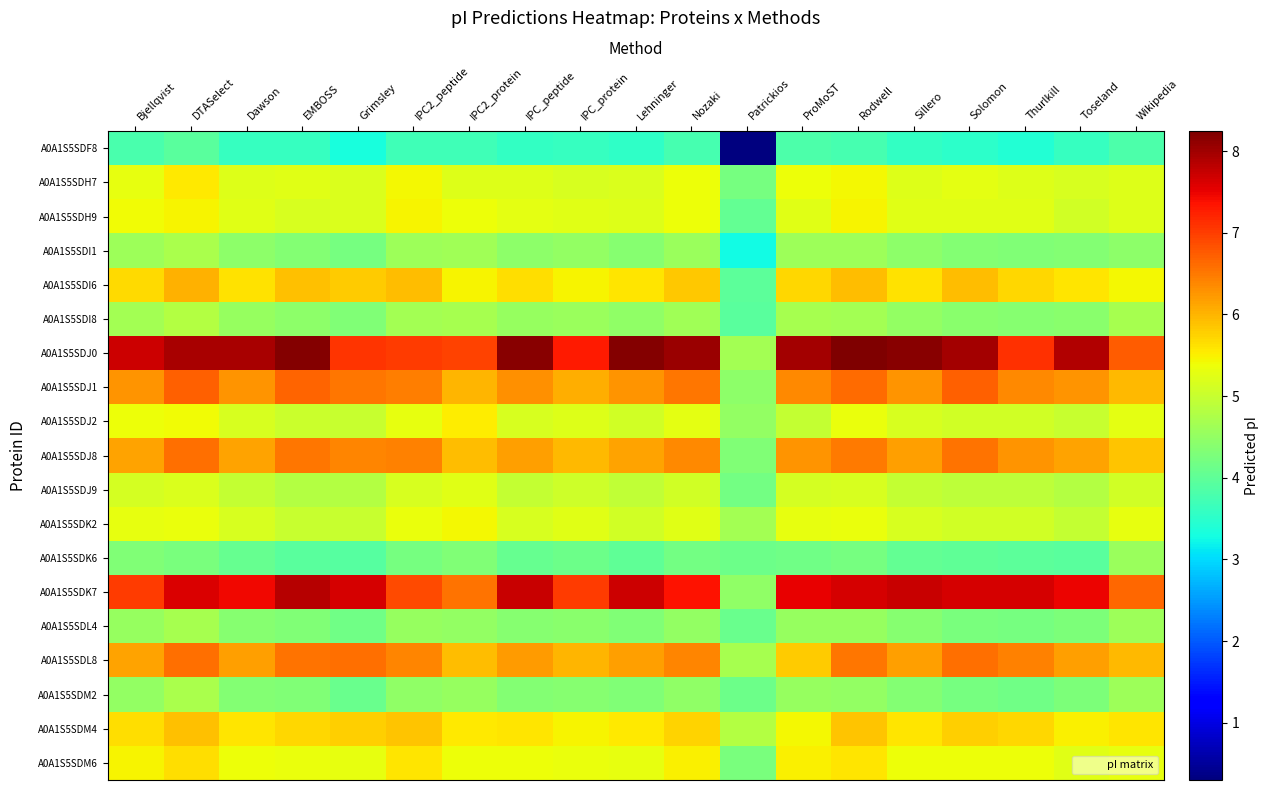

Reading left to right, what are all the values shown in this chart?

A0A1S5SDF8: Bjellqvist=3.8	DTASelect=3.9	Dawson=3.6	EMBOSS=3.6	Grimsley=3.3	IPC2_peptide=3.7	IPC2_protein=3.7	IPC_peptide=3.6	IPC_protein=3.6	Lehninger=3.5	Nozaki=3.8	Patrickios=0.3	ProMoST=3.8	Rodwell=3.7	Sillero=3.6	Solomon=3.5	Thurlkill=3.4	Toseland=3.6	Wikipedia=3.8
A0A1S5SDH7: Bjellqvist=5.3	DTASelect=5.6	Dawson=5.2	EMBOSS=5.3	Grimsley=5.2	IPC2_peptide=5.4	IPC2_protein=5.2	IPC_peptide=5.2	IPC_protein=5.2	Lehninger=5.2	Nozaki=5.4	Patrickios=4.2	ProMoST=5.4	Rodwell=5.4	Sillero=5.2	Solomon=5.3	Thurlkill=5.2	Toseland=5.1	Wikipedia=5.2
A0A1S5SDH9: Bjellqvist=5.4	DTASelect=5.5	Dawson=5.3	EMBOSS=5.2	Grimsley=5.2	IPC2_peptide=5.5	IPC2_protein=5.4	IPC_peptide=5.3	IPC_protein=5.3	Lehninger=5.2	Nozaki=5.4	Patrickios=4.0	ProMoST=5.3	Rodwell=5.5	Sillero=5.2	Solomon=5.2	Thurlkill=5.2	Toseland=5.1	Wikipedia=5.2
A0A1S5SDI1: Bjellqvist=4.6	DTASelect=4.7	Dawson=4.4	EMBOSS=4.4	Grimsley=4.2	IPC2_peptide=4.6	IPC2_protein=4.6	IPC_peptide=4.4	IPC_protein=4.5	Lehninger=4.4	Nozaki=4.6	Patrickios=3.2	ProMoST=4.6	Rodwell=4.6	Sillero=4.4	Solomon=4.3	Thurlkill=4.3	Toseland=4.3	Wikipedia=4.4
A0A1S5SDI6: Bjellqvist=5.7	DTASelect=6.0	Dawson=5.6	EMBOSS=5.9	Grimsley=5.8	IPC2_peptide=5.9	IPC2_protein=5.5	IPC_peptide=5.6	IPC_protein=5.5	Lehninger=5.6	Nozaki=5.8	Patrickios=4.0	ProMoST=5.7	Rodwell=5.9	Sillero=5.6	Solomon=5.9	Thurlkill=5.7	Toseland=5.6	Wikipedia=5.4
A0A1S5SDI8: Bjellqvist=4.7	DTASelect=4.8	Dawson=4.5	EMBOSS=4.4	Grimsley=4.3	IPC2_peptide=4.7	IPC2_protein=4.7	IPC_peptide=4.5	IPC_protein=4.6	Lehninger=4.5	Nozaki=4.6	Patrickios=4.0	ProMoST=4.7	Rodwell=4.7	Sillero=4.5	Solomon=4.4	Thurlkill=4.4	Toseland=4.4	Wikipedia=4.7
A0A1S5SDJ0: Bjellqvist=7.7	DTASelect=7.9	Dawson=7.9	EMBOSS=8.2	Grimsley=7.1	IPC2_peptide=7.0	IPC2_protein=6.9	IPC_peptide=8.2	IPC_protein=7.3	Lehninger=8.2	Nozaki=8.0	Patrickios=4.6	ProMoST=8.0	Rodwell=8.2	Sillero=8.2	Solomon=8.0	Thurlkill=7.1	Toseland=7.9	Wikipedia=6.7
A0A1S5SDJ1: Bjellqvist=6.3	DTASelect=6.7	Dawson=6.3	EMBOSS=6.7	Grimsley=6.5	IPC2_peptide=6.5	IPC2_protein=6.0	IPC_peptide=6.3	IPC_protein=6.1	Lehninger=6.3	Nozaki=6.5	Patrickios=4.4	ProMoST=6.4	Rodwell=6.6	Sillero=6.3	Solomon=6.7	Thurlkill=6.4	Toseland=6.3	Wikipedia=6.0
A0A1S5SDJ2: Bjellqvist=5.4	DTASelect=5.4	Dawson=5.2	EMBOSS=5.0	Grimsley=5.0	IPC2_peptide=5.3	IPC2_protein=5.5	IPC_peptide=5.2	IPC_protein=5.2	Lehninger=5.1	Nozaki=5.3	Patrickios=4.5	ProMoST=5.0	Rodwell=5.3	Sillero=5.2	Solomon=5.1	Thurlkill=5.1	Toseland=5.0	Wikipedia=5.3
A0A1S5SDJ8: Bjellqvist=6.1	DTASelect=6.6	Dawson=6.2	EMBOSS=6.5	Grimsley=6.4	IPC2_peptide=6.4	IPC2_protein=5.9	IPC_peptide=6.2	IPC_protein=6.0	Lehninger=6.2	Nozaki=6.4	Patrickios=4.3	ProMoST=6.3	Rodwell=6.5	Sillero=6.2	Solomon=6.6	Thurlkill=6.3	Toseland=6.1	Wikipedia=5.9
A0A1S5SDJ9: Bjellqvist=5.1	DTASelect=5.2	Dawson=5.0	EMBOSS=4.8	Grimsley=4.8	IPC2_peptide=5.2	IPC2_protein=5.2	IPC_peptide=5.0	IPC_protein=5.1	Lehninger=4.9	Nozaki=5.1	Patrickios=4.2	ProMoST=5.1	Rodwell=5.2	Sillero=5.0	Solomon=4.9	Thurlkill=4.9	Toseland=4.8	Wikipedia=5.1
A0A1S5SDK2: Bjellqvist=5.3	DTASelect=5.3	Dawson=5.2	EMBOSS=5.0	Grimsley=5.0	IPC2_peptide=5.3	IPC2_protein=5.4	IPC_peptide=5.2	IPC_protein=5.2	Lehninger=5.1	Nozaki=5.3	Patrickios=4.7	ProMoST=5.3	Rodwell=5.3	Sillero=5.2	Solomon=5.1	Thurlkill=5.1	Toseland=5.0	Wikipedia=5.3
A0A1S5SDK6: Bjellqvist=4.3	DTASelect=4.3	Dawson=4.1	EMBOSS=3.9	Grimsley=3.9	IPC2_peptide=4.2	IPC2_protein=4.3	IPC_peptide=4.1	IPC_protein=4.1	Lehninger=4.0	Nozaki=4.2	Patrickios=4.1	ProMoST=4.2	Rodwell=4.2	Sillero=4.0	Solomon=4.0	Thurlkill=4.0	Toseland=3.9	Wikipedia=4.6
A0A1S5SDK7: Bjellqvist=7.0	DTASelect=7.6	Dawson=7.5	EMBOSS=7.8	Grimsley=7.6	IPC2_peptide=6.9	IPC2_protein=6.6	IPC_peptide=7.7	IPC_protein=7.0	Lehninger=7.7	Nozaki=7.4	Patrickios=4.5	ProMoST=7.5	Rodwell=7.6	Sillero=7.7	Solomon=7.6	Thurlkill=7.6	Toseland=7.5	Wikipedia=6.6
A0A1S5SDL4: Bjellqvist=4.5	DTASelect=4.7	Dawson=4.4	EMBOSS=4.3	Grimsley=4.2	IPC2_peptide=4.5	IPC2_protein=4.5	IPC_peptide=4.4	IPC_protein=4.4	Lehninger=4.3	Nozaki=4.5	Patrickios=4.1	ProMoST=4.5	Rodwell=4.5	Sillero=4.4	Solomon=4.3	Thurlkill=4.2	Toseland=4.3	Wikipedia=4.6
A0A1S5SDL8: Bjellqvist=6.2	DTASelect=6.6	Dawson=6.2	EMBOSS=6.5	Grimsley=6.6	IPC2_peptide=6.4	IPC2_protein=5.9	IPC_peptide=6.2	IPC_protein=6.0	Lehninger=6.2	Nozaki=6.4	Patrickios=4.7	ProMoST=5.8	Rodwell=6.5	Sillero=6.2	Solomon=6.6	Thurlkill=6.4	Toseland=6.2	Wikipedia=6.0
A0A1S5SDM2: Bjellqvist=4.5	DTASelect=4.7	Dawson=4.4	EMBOSS=4.3	Grimsley=4.1	IPC2_peptide=4.5	IPC2_protein=4.5	IPC_peptide=4.3	IPC_protein=4.4	Lehninger=4.3	Nozaki=4.5	Patrickios=4.1	ProMoST=4.5	Rodwell=4.5	Sillero=4.4	Solomon=4.2	Thurlkill=4.2	Toseland=4.3	Wikipedia=4.6
A0A1S5SDM4: Bjellqvist=5.7	DTASelect=5.9	Dawson=5.6	EMBOSS=5.7	Grimsley=5.8	IPC2_peptide=5.9	IPC2_protein=5.5	IPC_peptide=5.6	IPC_protein=5.5	Lehninger=5.5	Nozaki=5.8	Patrickios=4.8	ProMoST=5.4	Rodwell=5.9	Sillero=5.6	Solomon=5.8	Thurlkill=5.7	Toseland=5.5	Wikipedia=5.6
A0A1S5SDM6: Bjellqvist=5.5	DTASelect=5.7	Dawson=5.4	EMBOSS=5.3	Grimsley=5.3	IPC2_peptide=5.6	IPC2_protein=5.4	IPC_peptide=5.4	IPC_protein=5.3	Lehninger=5.3	Nozaki=5.5	Patrickios=4.3	ProMoST=5.5	Rodwell=5.6	Sillero=5.4	Solomon=5.4	Thurlkill=5.4	Toseland=5.3	Wikipedia=5.3